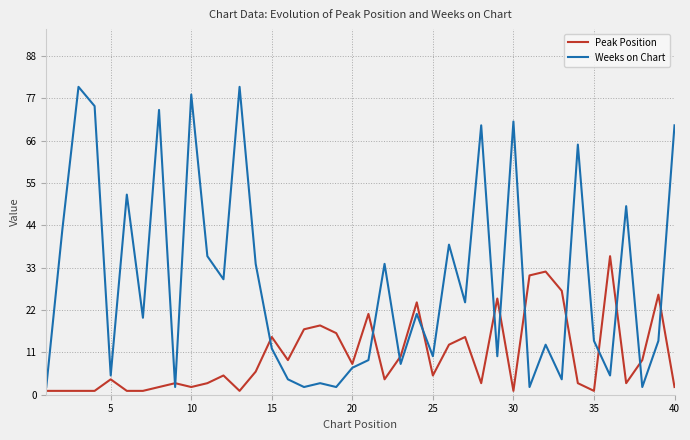

List the series in order of their peak value, highest first.

Weeks on Chart, Peak Position